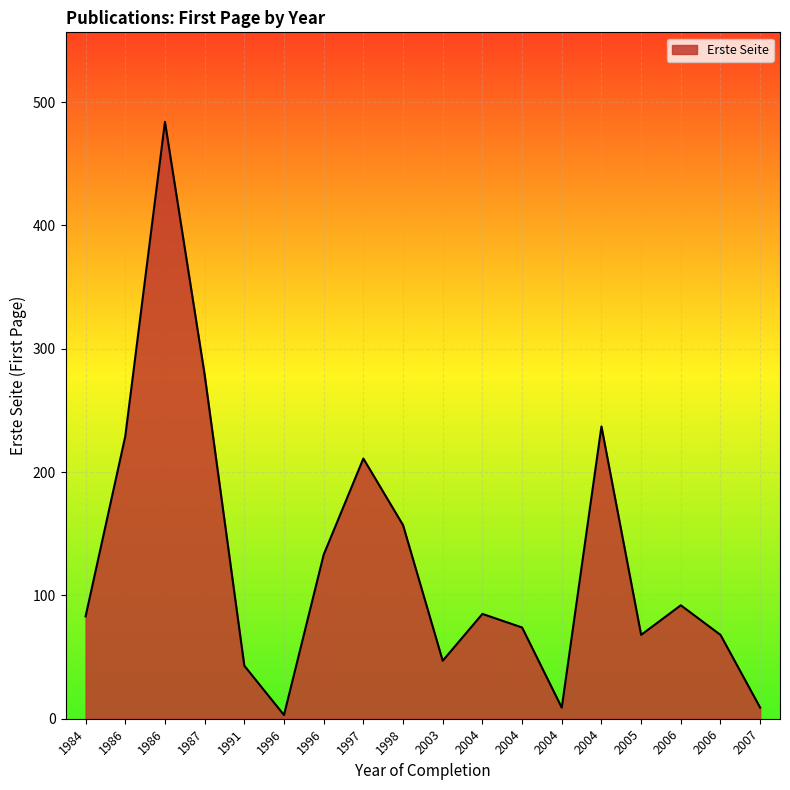

Approximately how many times larger is the value at 1986 compared to 2004?

5.7